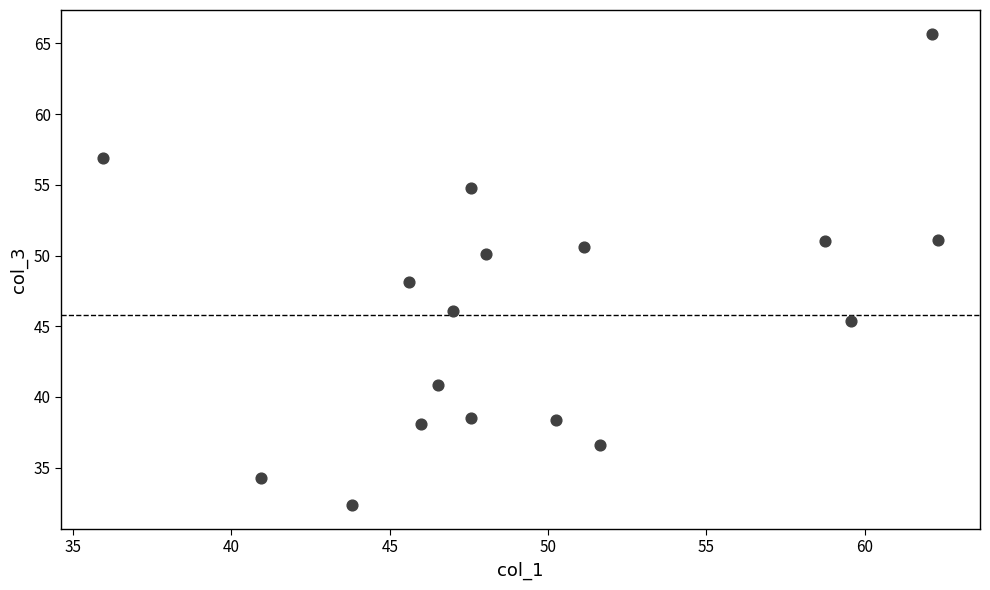

What is the range of X values (max minus min)?

26.4